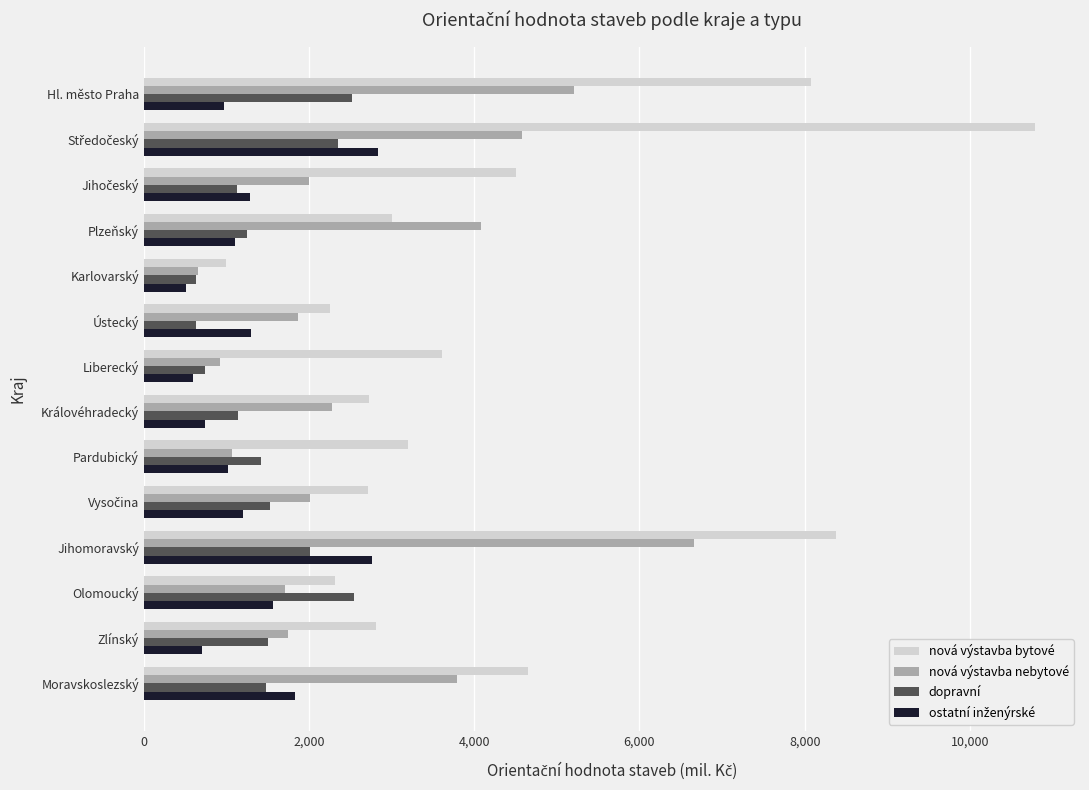

What is the difference between the second highest and minimum values in the nová výstavba bytové series?

7388